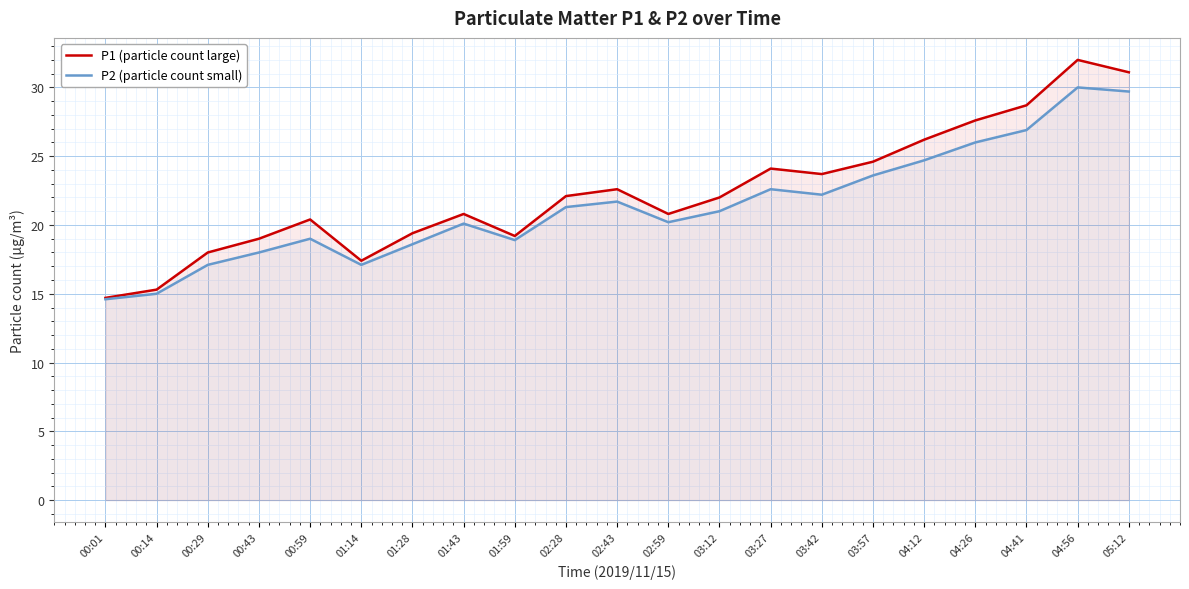

True or false: P2 (particle count small) and P1 (particle count large) intersect in this chart.

False